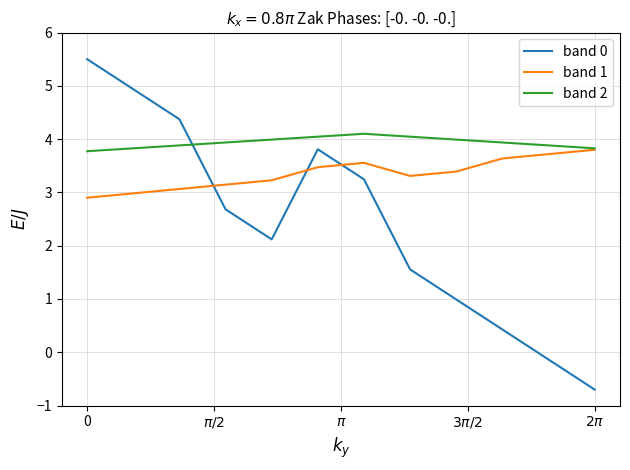

Rank the series by their average value, from highest to lowest.

band 2, band 1, band 0